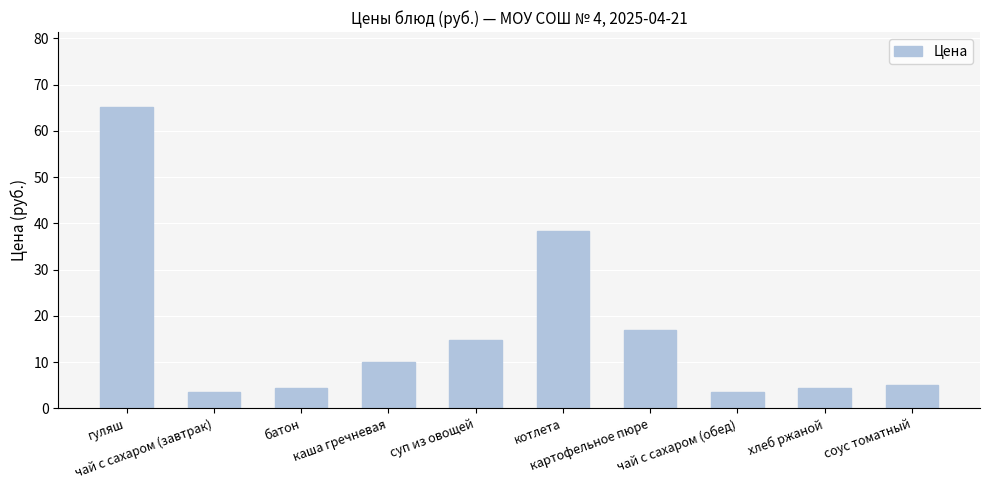

What is the minimum value shown in the chart?

3.4